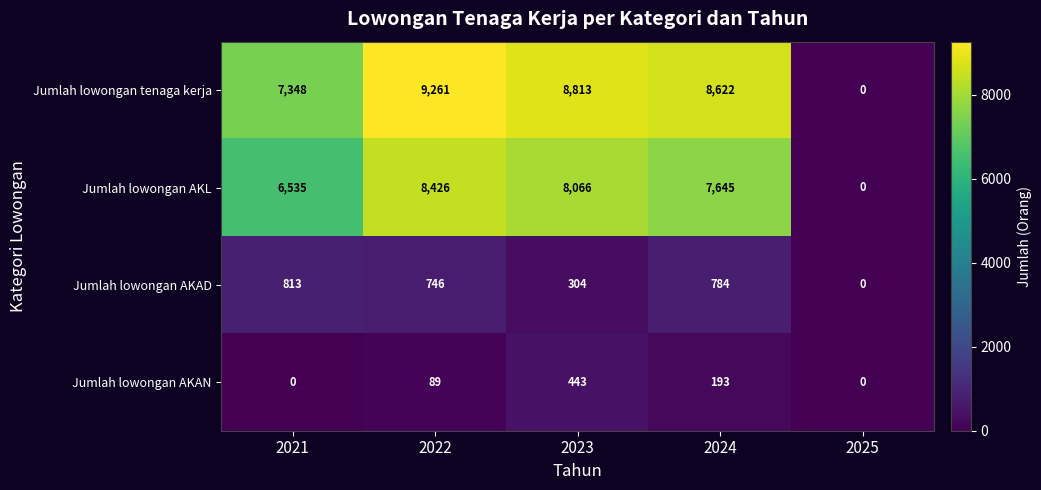

At which category does the chart reach its peak across all series?

2022